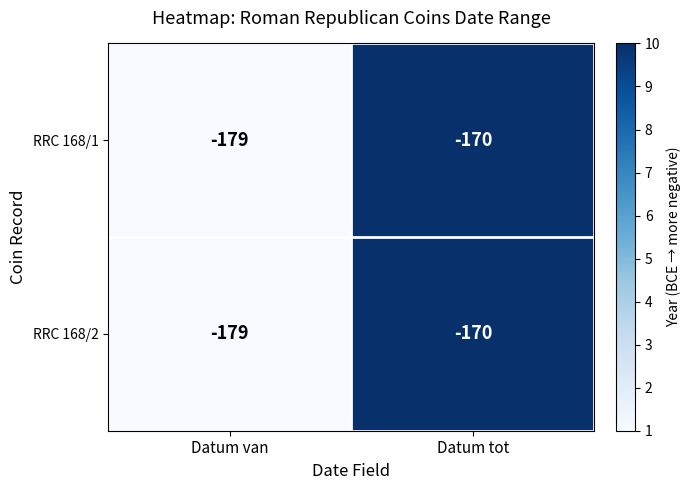

What is the total value across all series at Datum tot?

-340